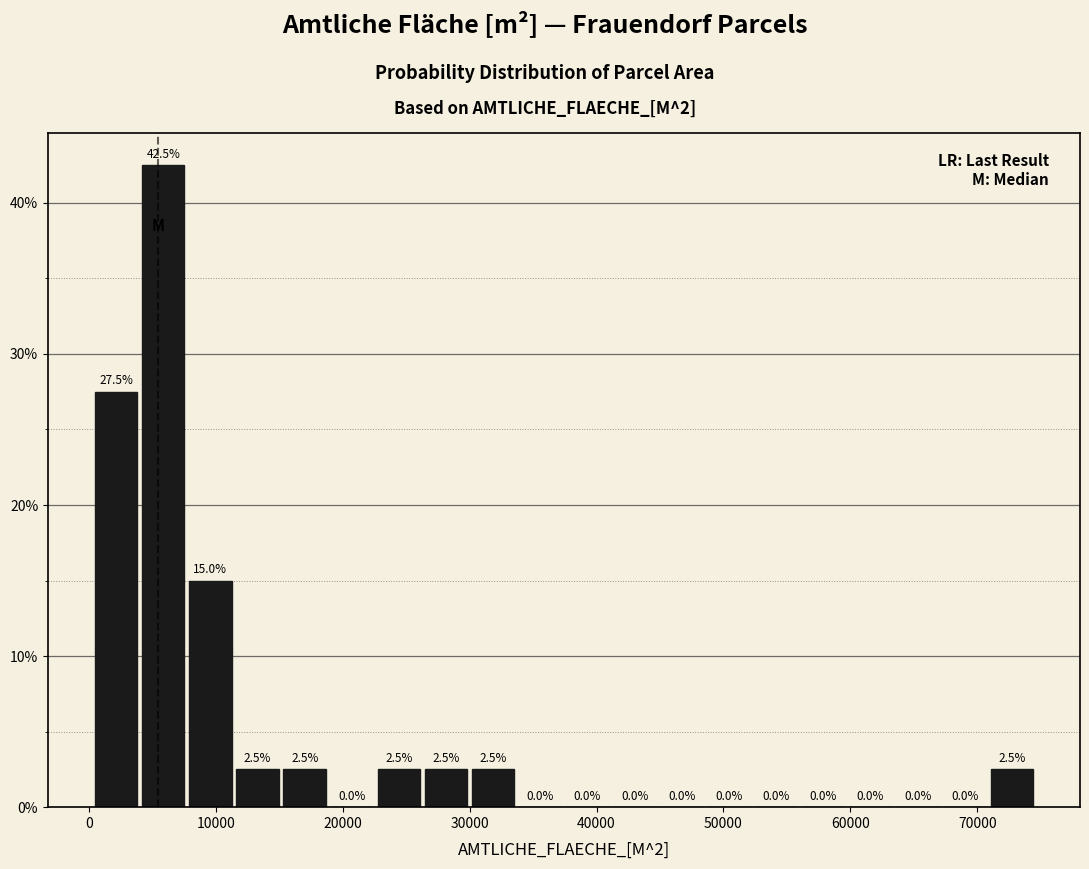

Read against the x-axis, roughly where is the centre of the tallest bar?

6000